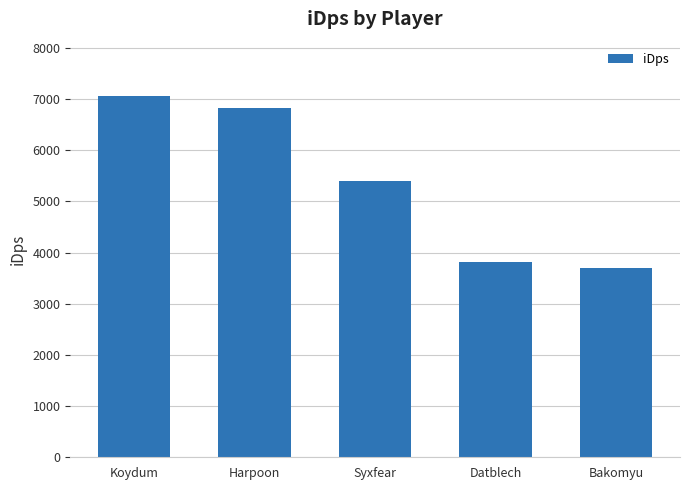

What value does the data have at Bakomyu?

3705.3